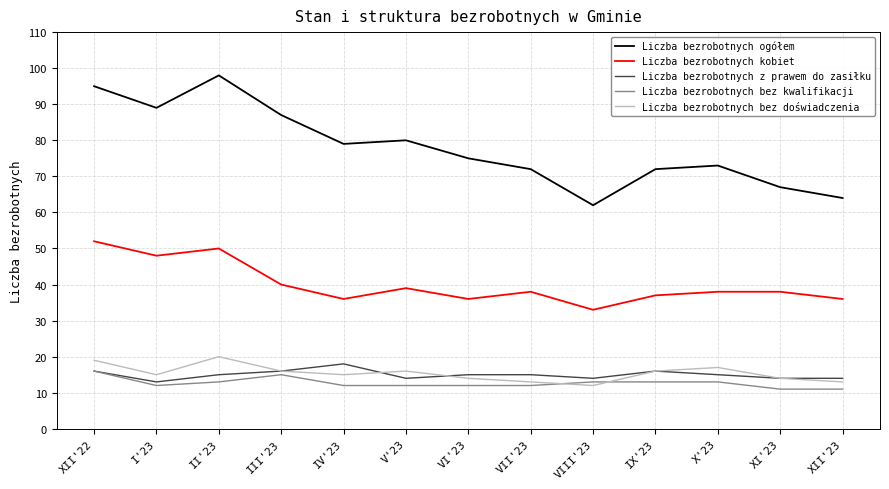

True or false: Liczba bezrobotnych z prawem do zasiłku has a value of 16 at XII'22.

True